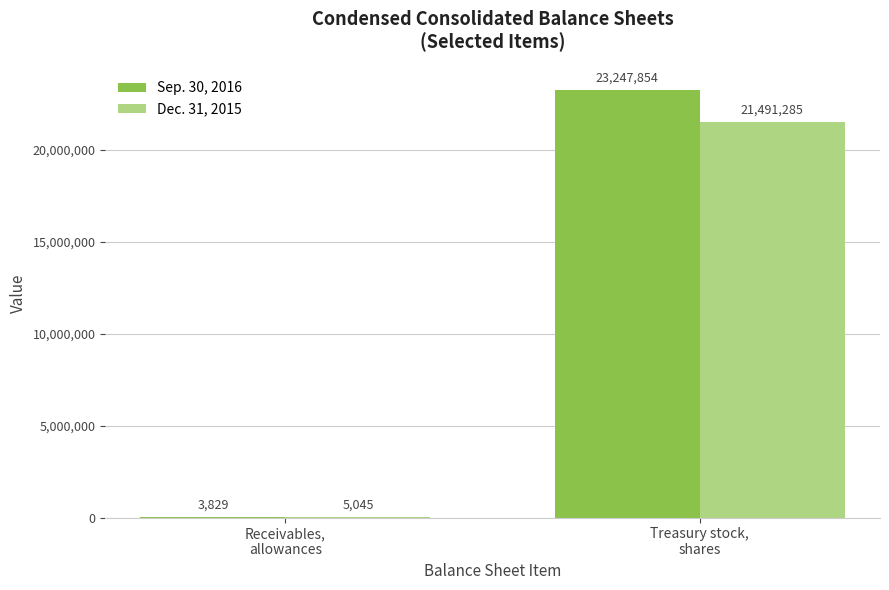

How many groups of bars are there?

2